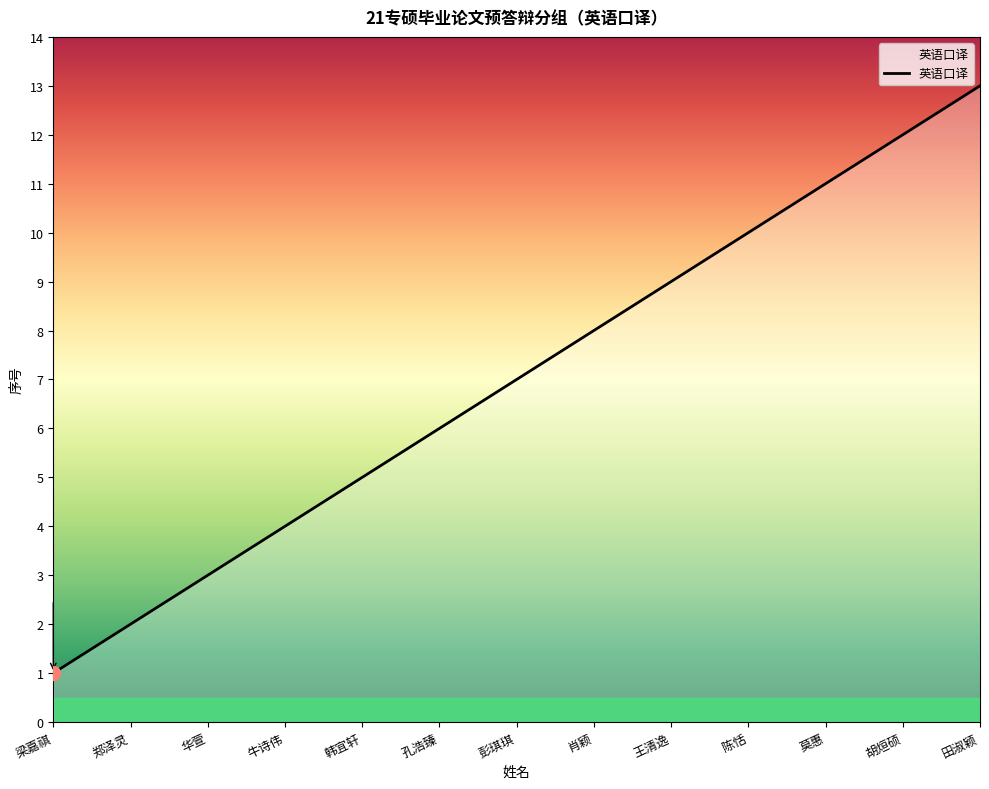

The value at 韩宜轩 is 9. True or false?

False